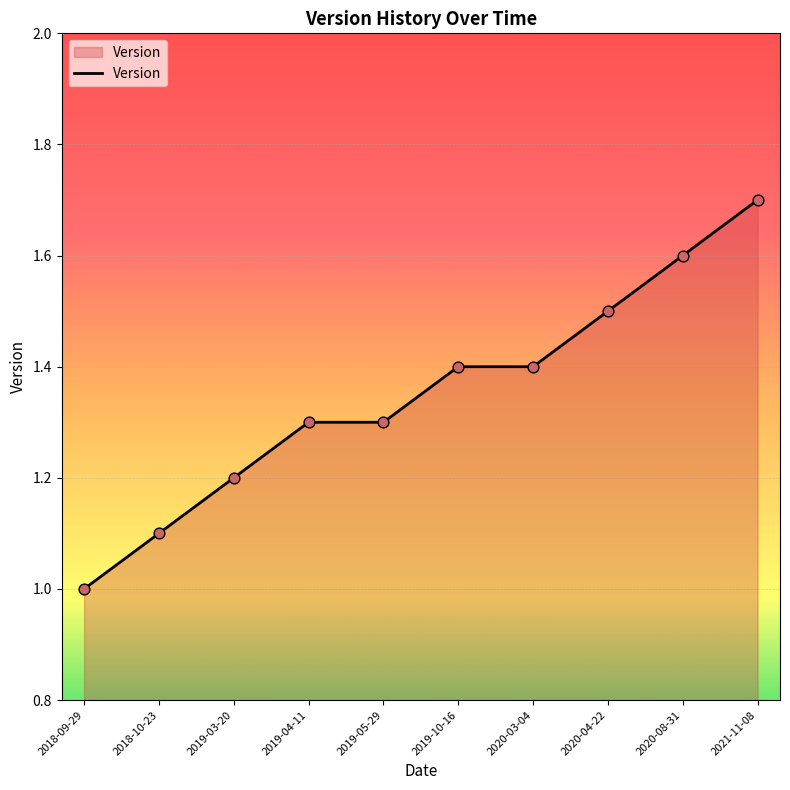

Which has a higher value, 2018-10-23 or 2019-10-16?

2019-10-16